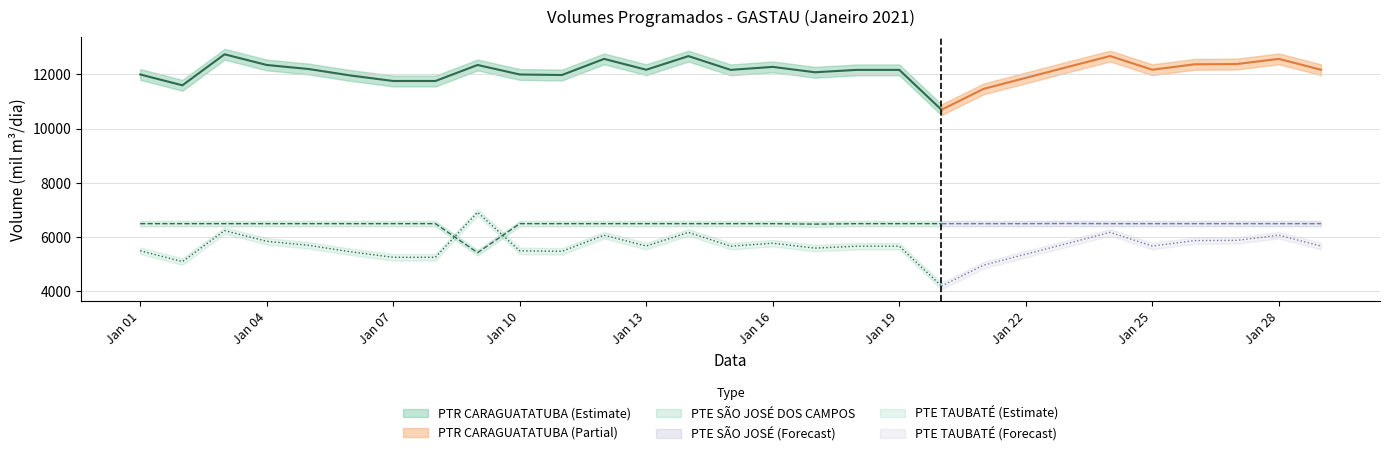

At how many categories does at least one series exceed 4803?

29